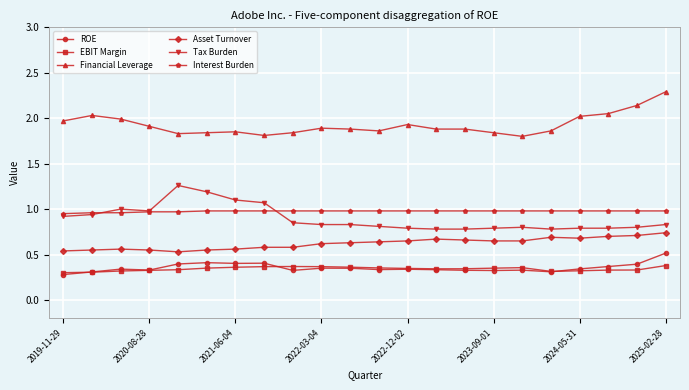

Which series has the largest total across all categories?

Financial Leverage